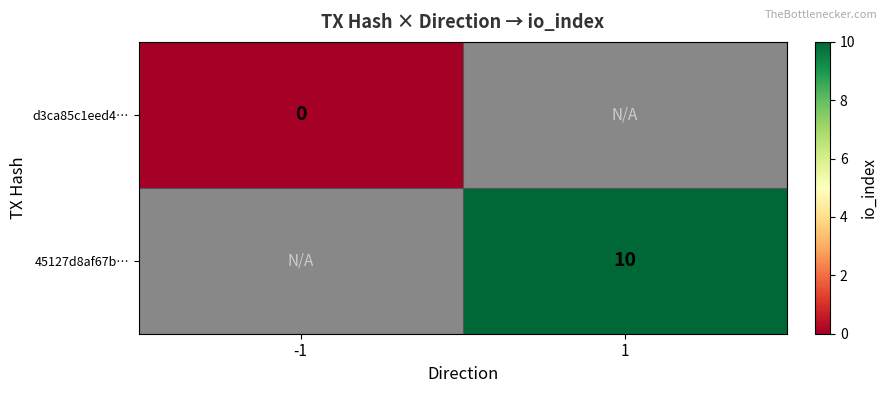

Count the number of data series in this chart.

2